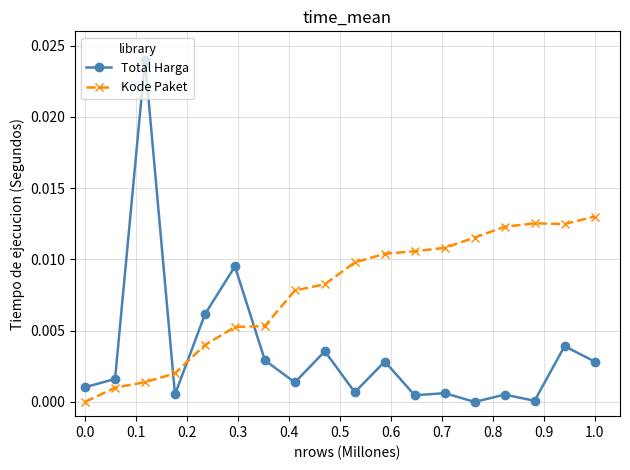

After their last crossing, which series has the higher values: Total Harga or Kode Paket?

Kode Paket